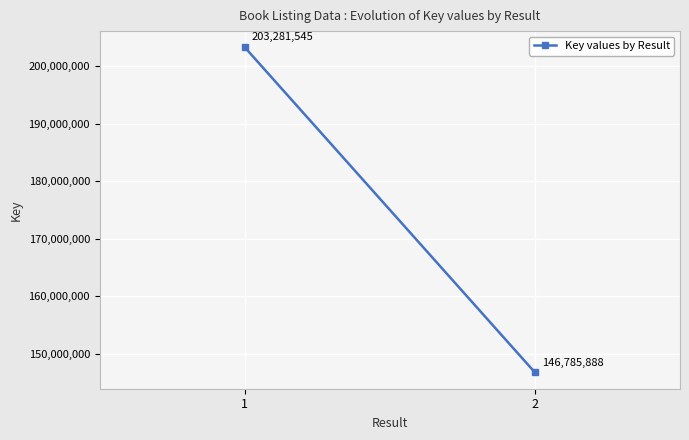

What is the ratio of the value at 2 to the value at 1?

0.7